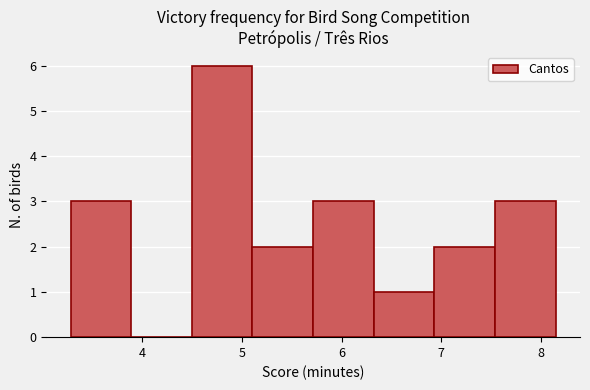

What is the height of the bar covering 5.1 to 5.7 on the x-axis? Neither the bar edges nor the heights are printed on the chart, so give them approximately, as read against the axes.

2